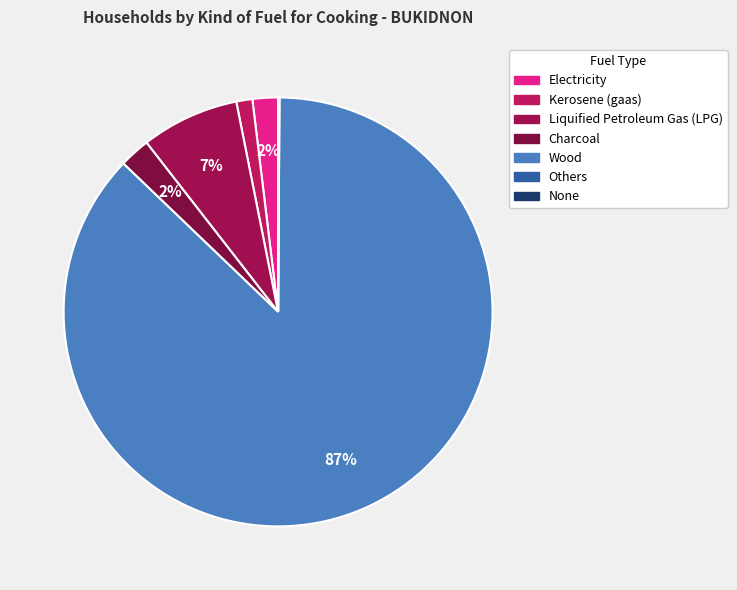

Rank the categories by value from lowest to highest.

None, Others, Kerosene (gaas), Electricity, Charcoal, Liquified Petroleum Gas (LPG), Wood